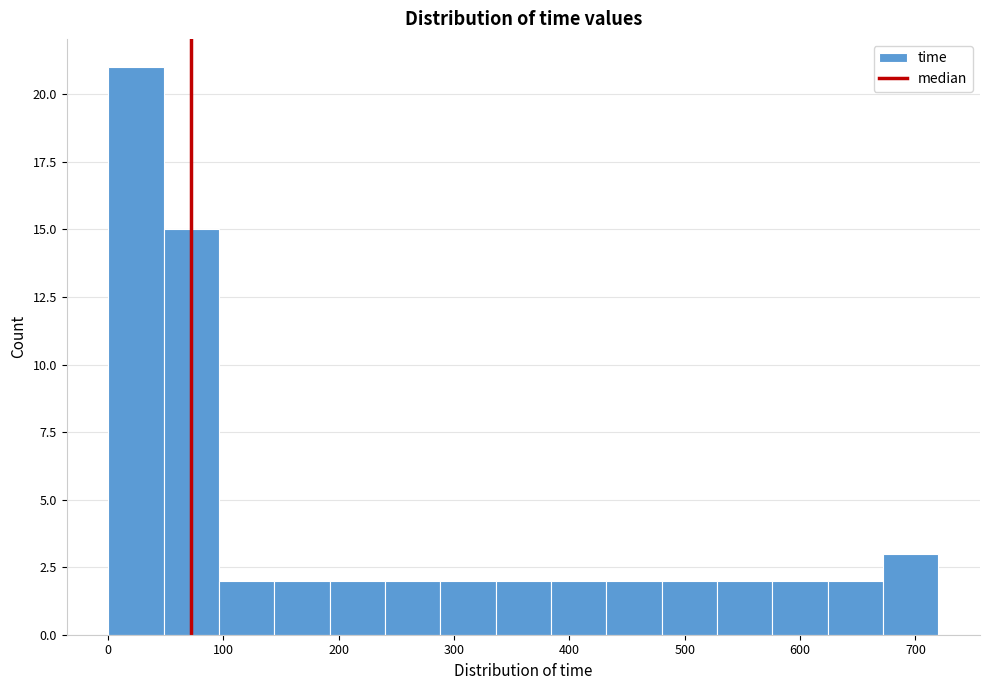

How tall is the bar that spans 576 to 624 on the x-axis? Neither the bar edges nor the heights are printed on the chart, so give them approximately, as read against the axes.

2